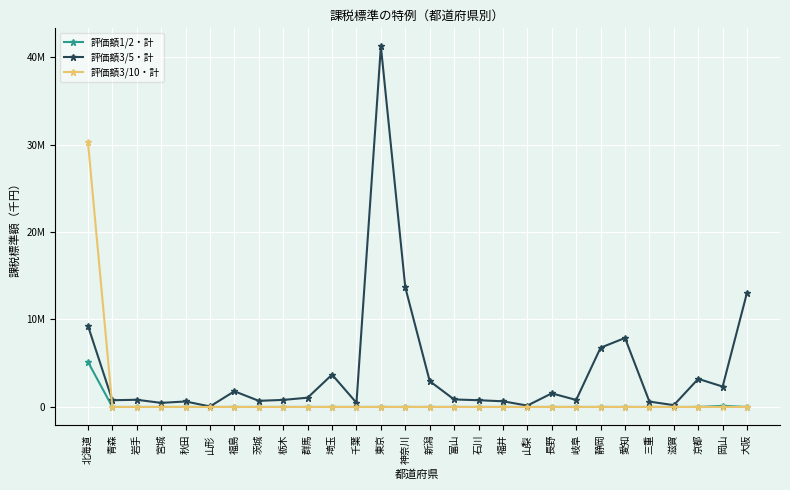

The 評価額3/10・計 series shows 0 at 福井. True or false?

True